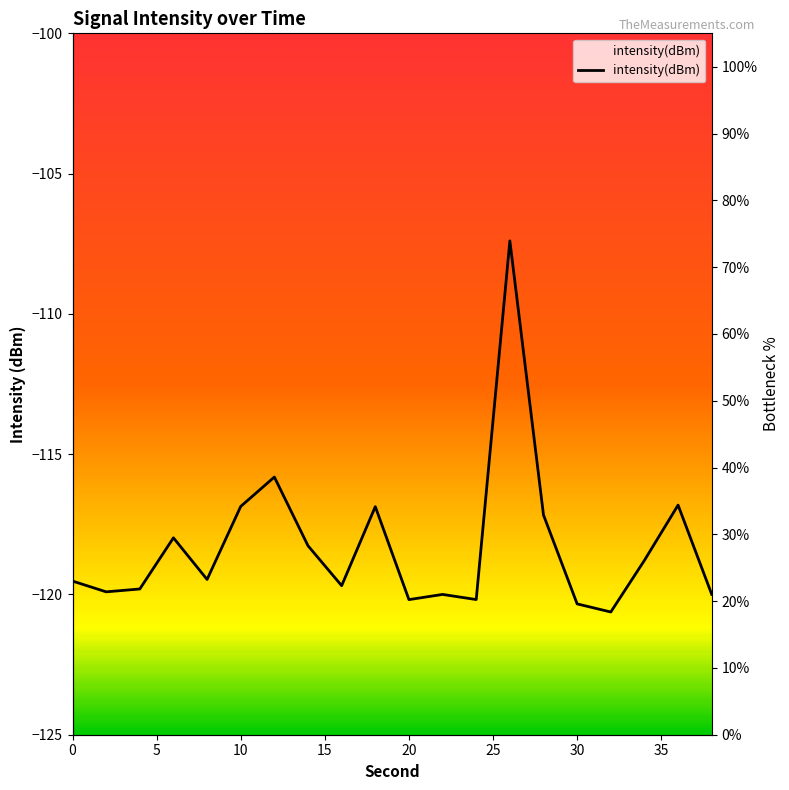

True or false: the data shows 43.3 at 6.

False